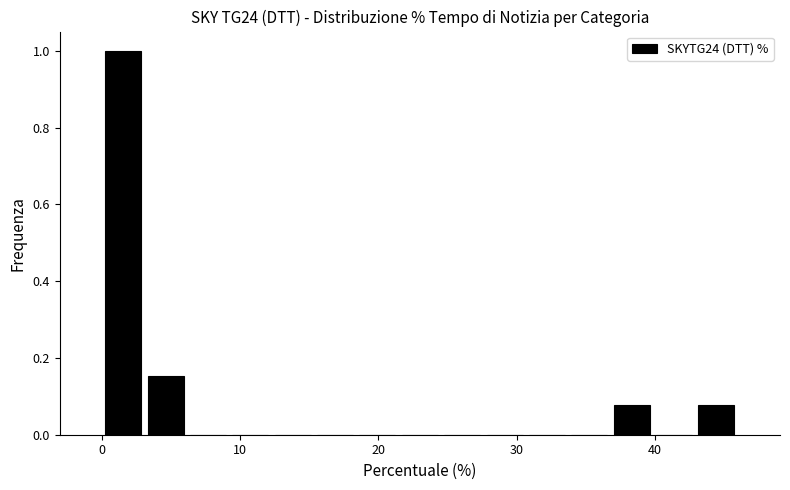

Read against the x-axis, roughly where is the centre of the tallest bar?

2